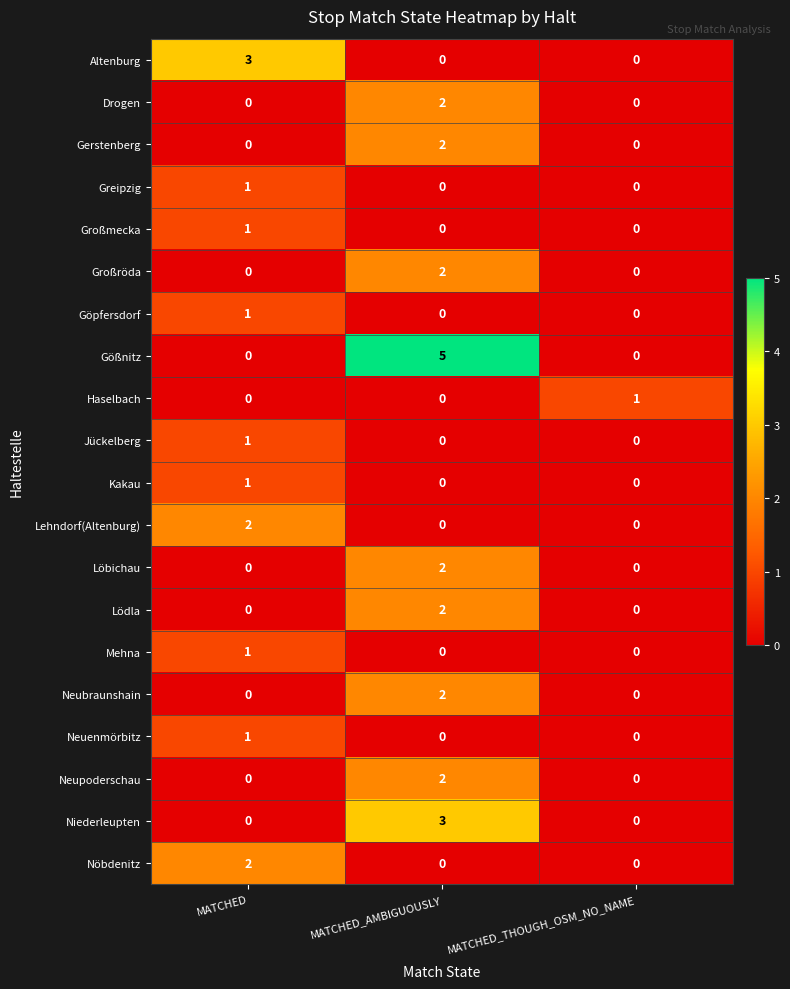

Count the number of data series in this chart.

20